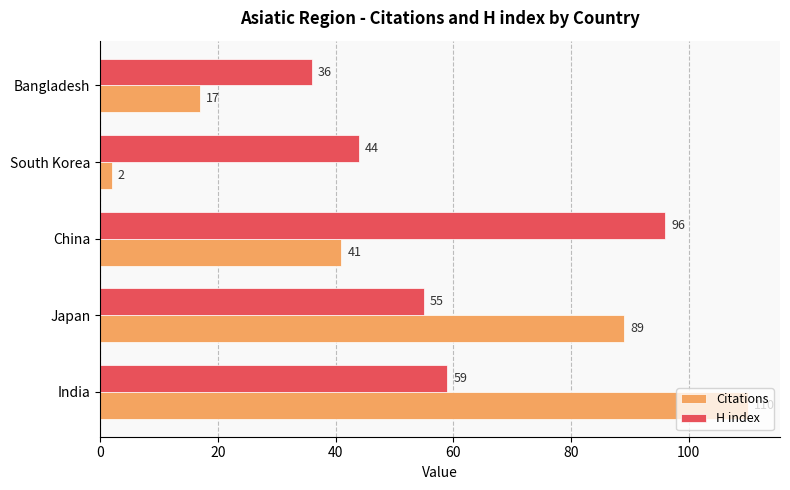

The value of H index at Bangladesh is 49. True or false?

False